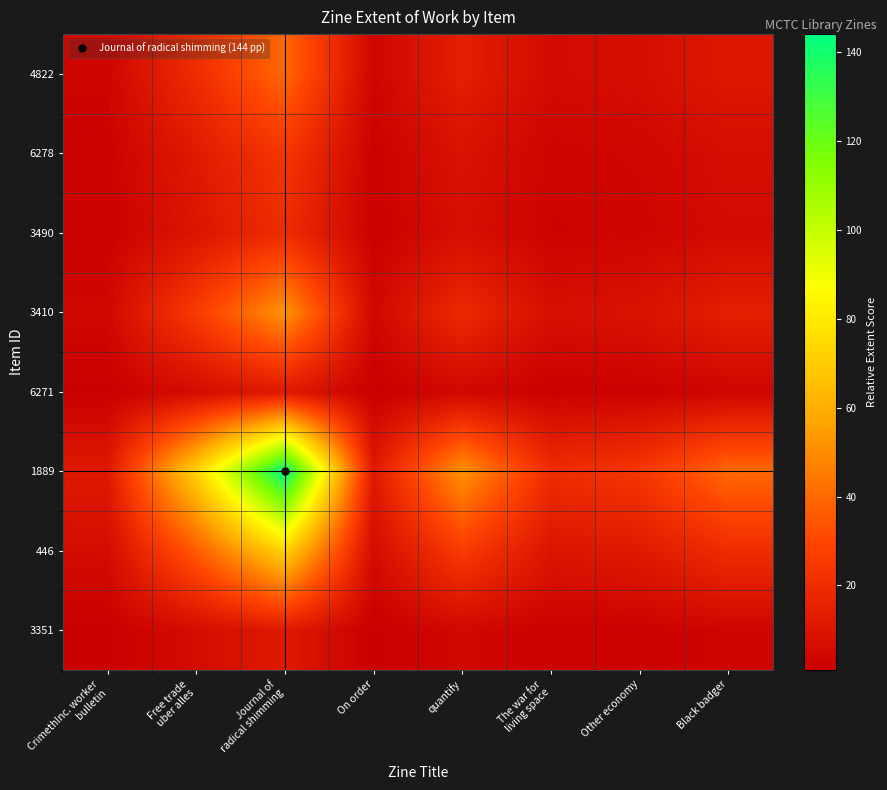

List the series in order of their peak value, lowest first.

3351, 6271, 3490, 6278, 4822, 3410, 446, 1889